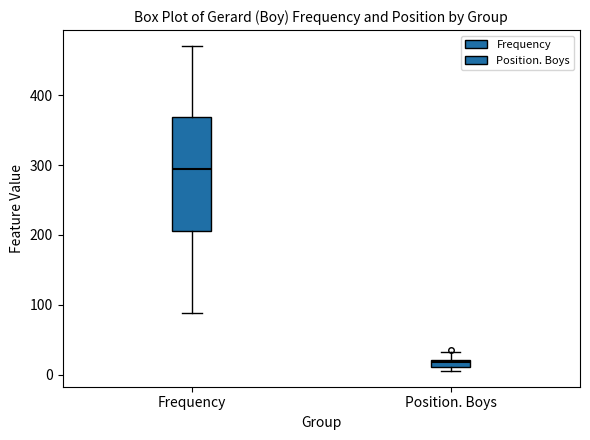

Which box is the tallest, from its lower edge to its upper edge?

Frequency